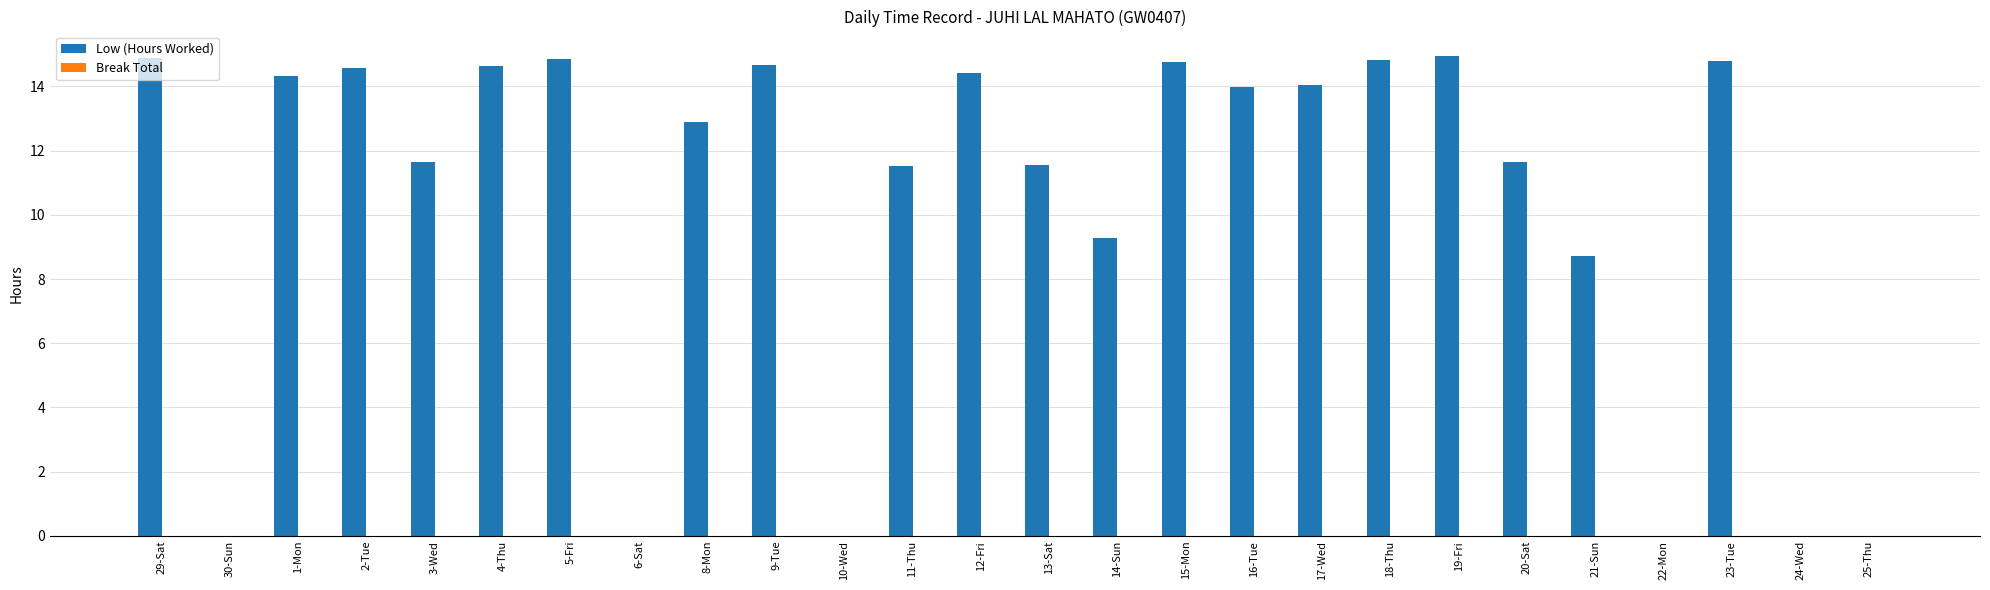

What is the sum of the values at 16-Tue and 14-Sun?

23.2